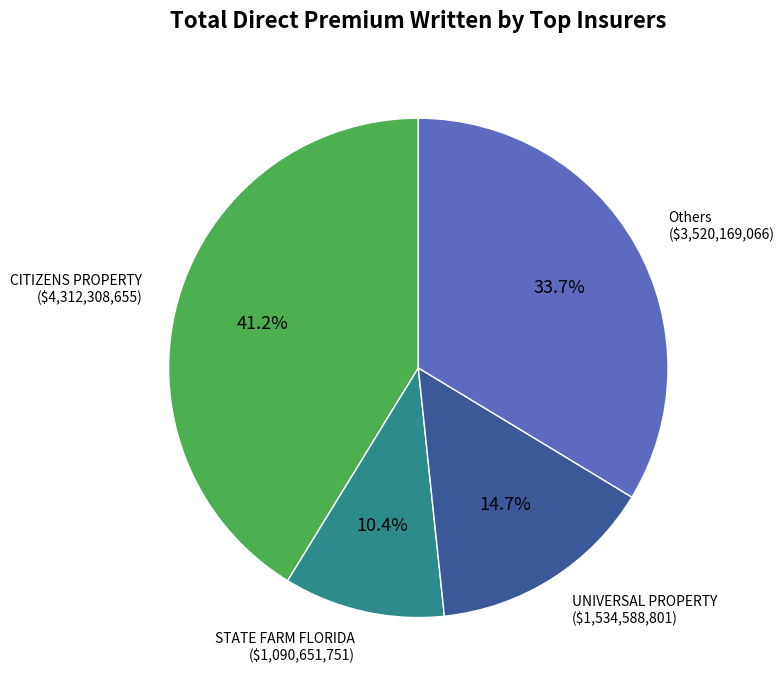

Is there any slice that represents more than half of the pie?

No